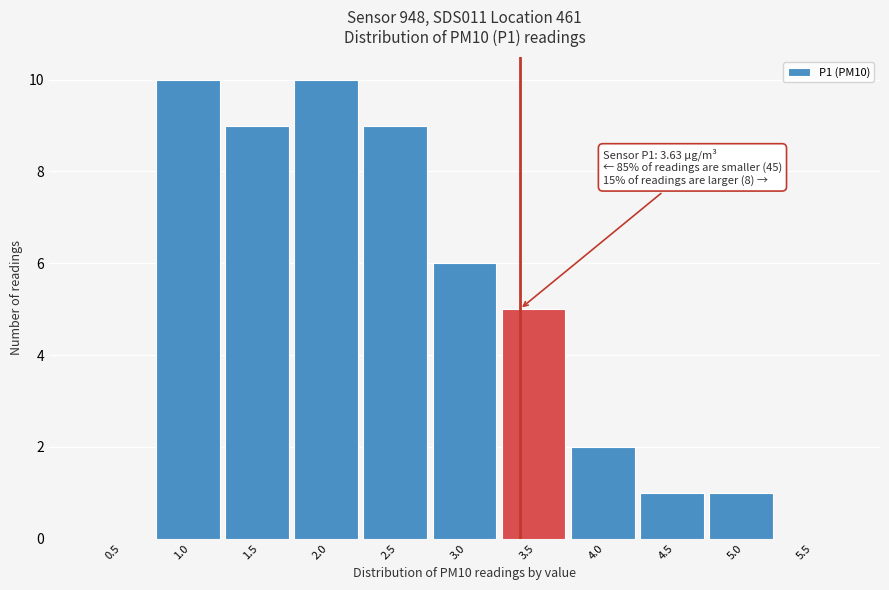

Reading right to left, transcribe all the data shown in this chart.

5.5=0	5.0=1	4.5=1	4.0=2	3.5=5	3.0=6	2.5=9	2.0=10	1.5=9	1.0=10	0.5=0